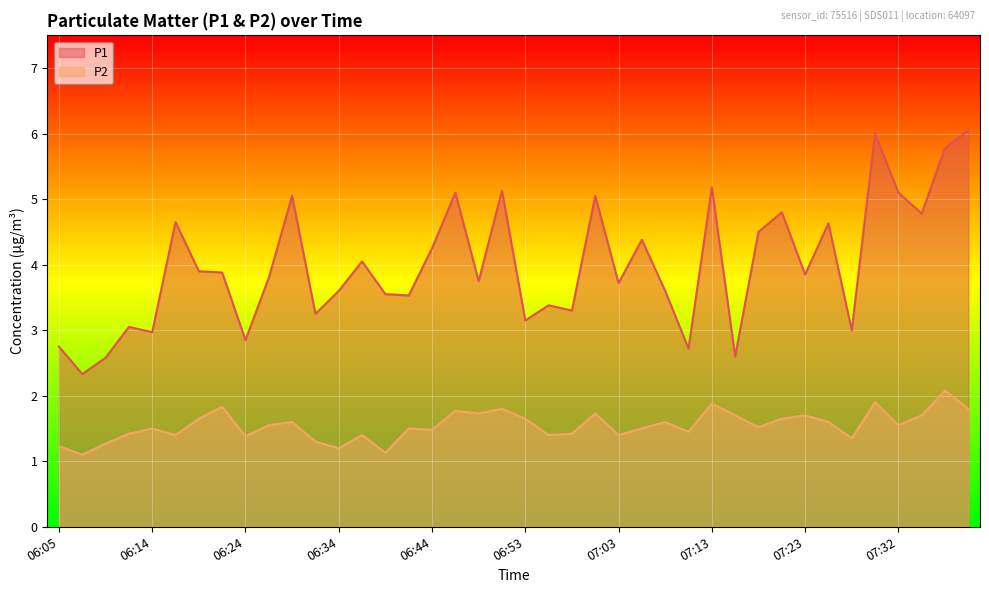

True or false: P1 has more than 2 interior local peaks.

True